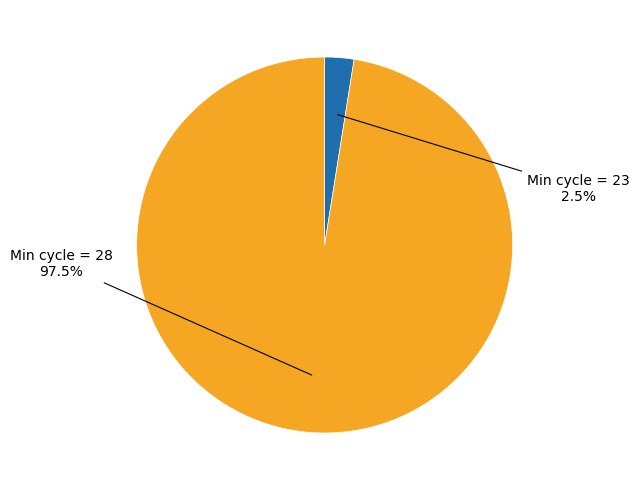

Is there any slice that represents more than half of the pie?

Yes